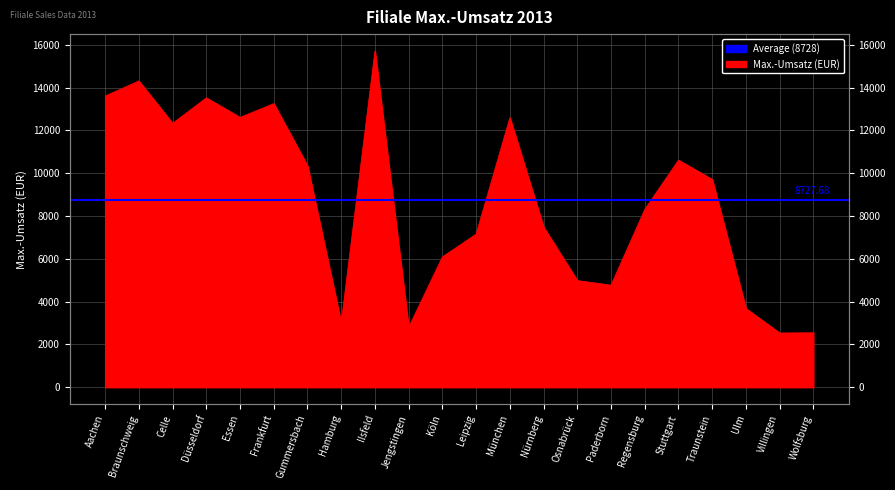

What is the approximate value at Gummersbach?

10350